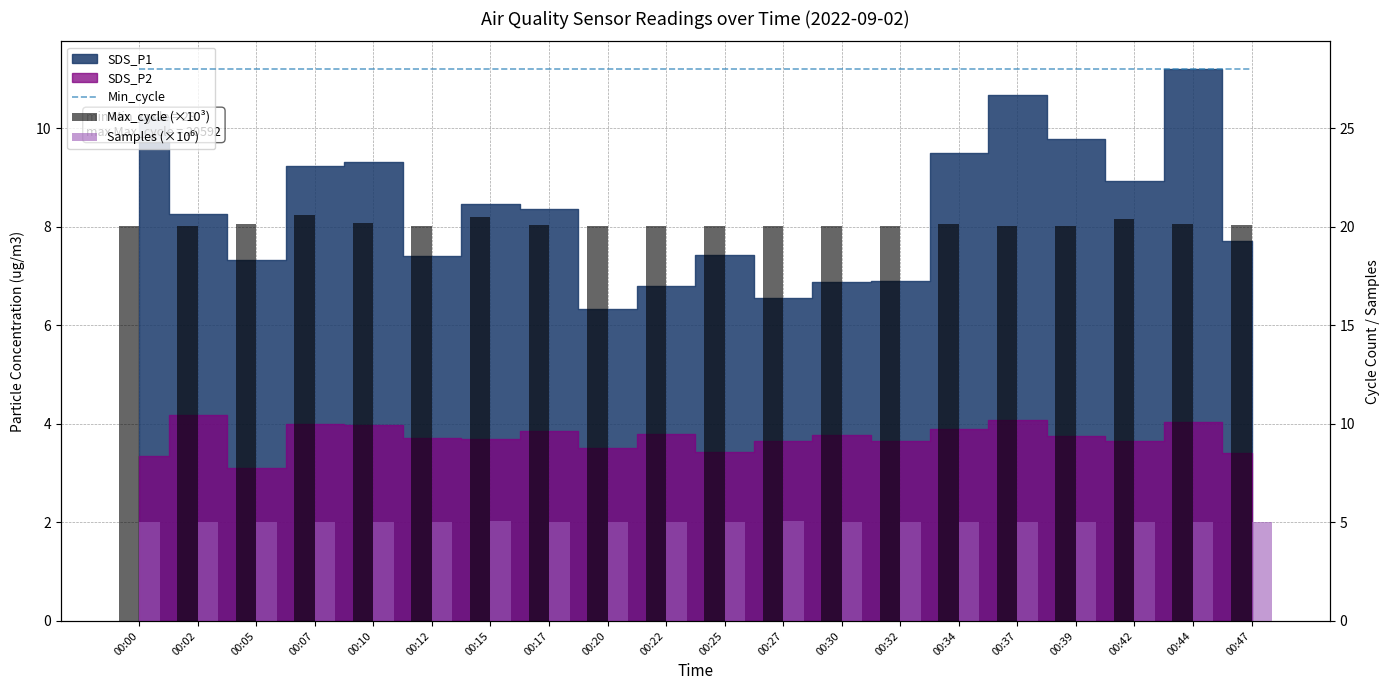

Does the chart contain stacked bars?

No